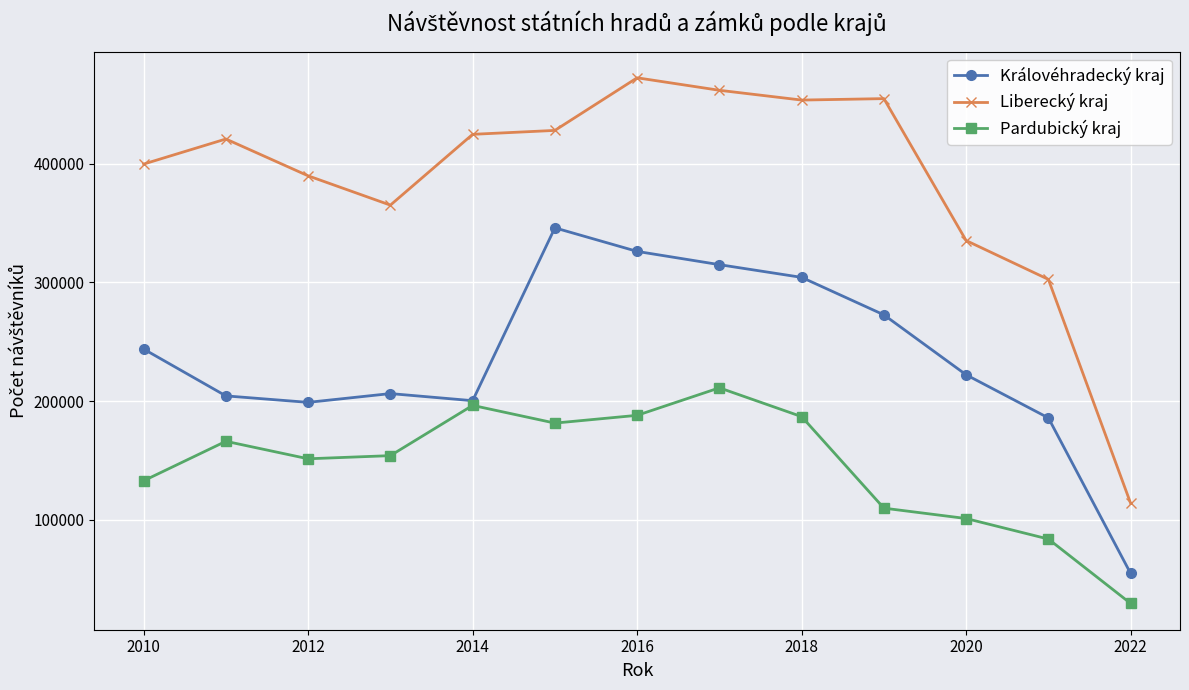

What is the value of the Královéhradecký kraj point at the 9th from the left?

304267